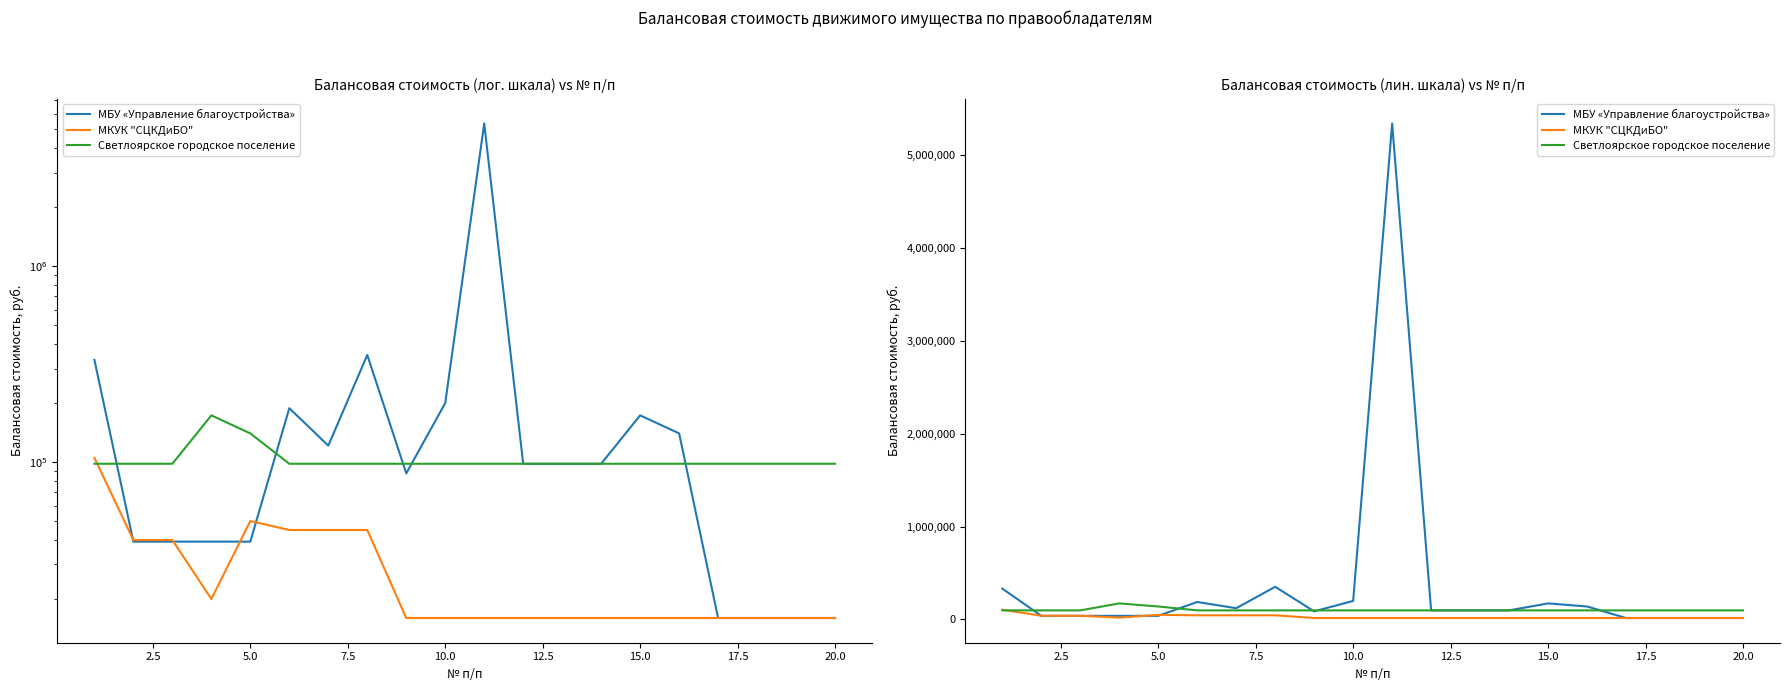

What is the difference between the second highest and minimum values in the МБУ «Управление благоустройства» series?

335860